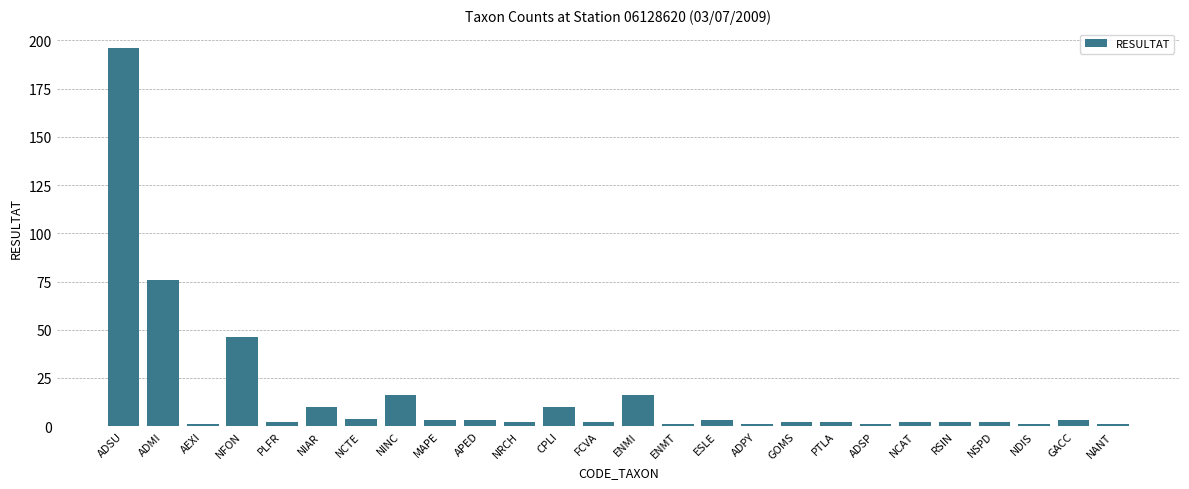

What is the value of the 2nd bar from the left?

76